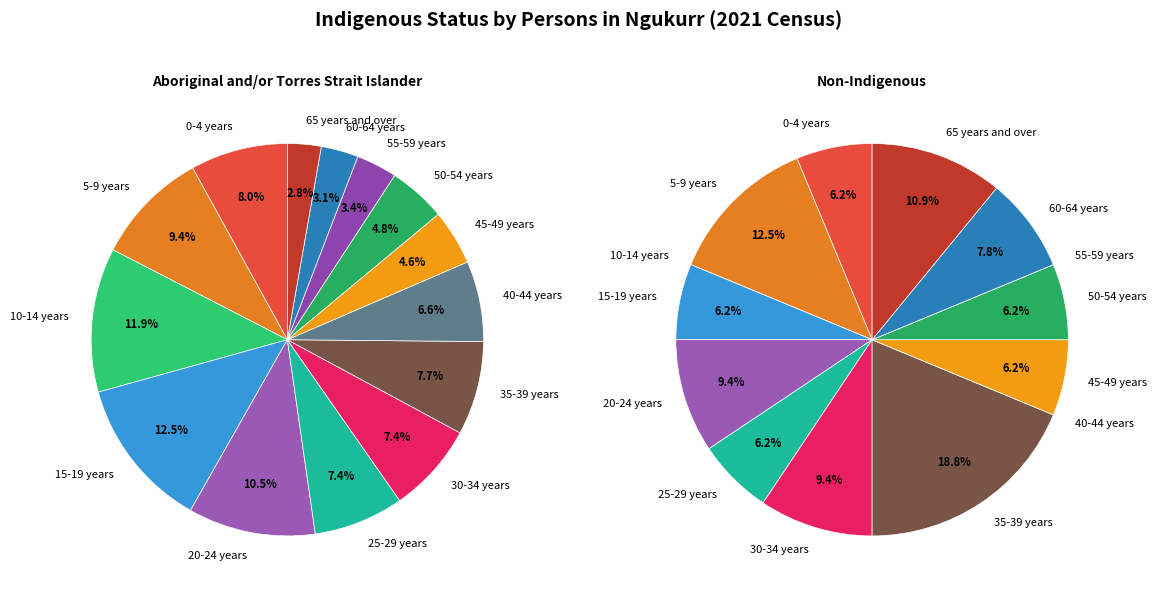

Between 5-9 years and 65 years and over, which is larger?

5-9 years